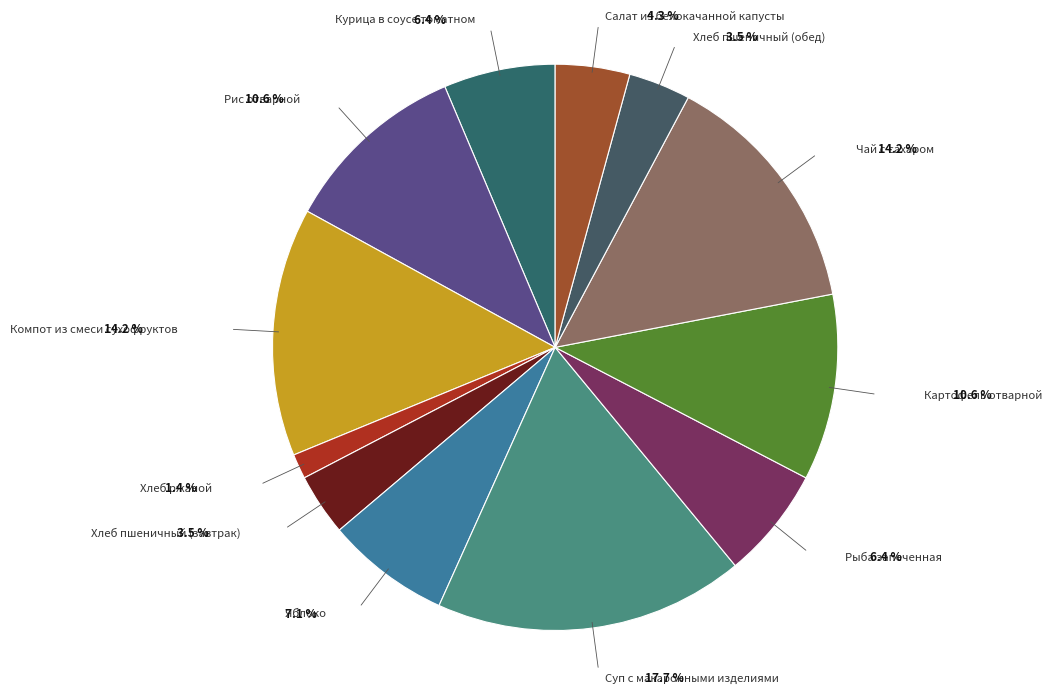

Which slice is the largest?

Суп с макаронными изделиями